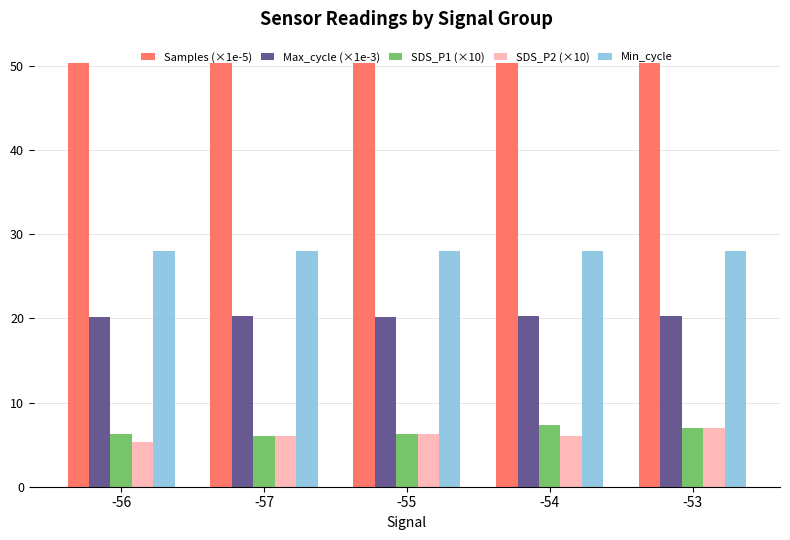

Are the bars horizontal?

No